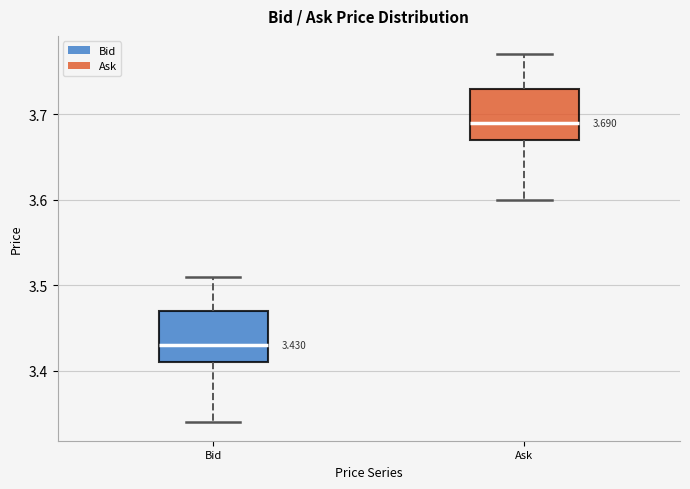

Which box's median line is the lowest?

Bid